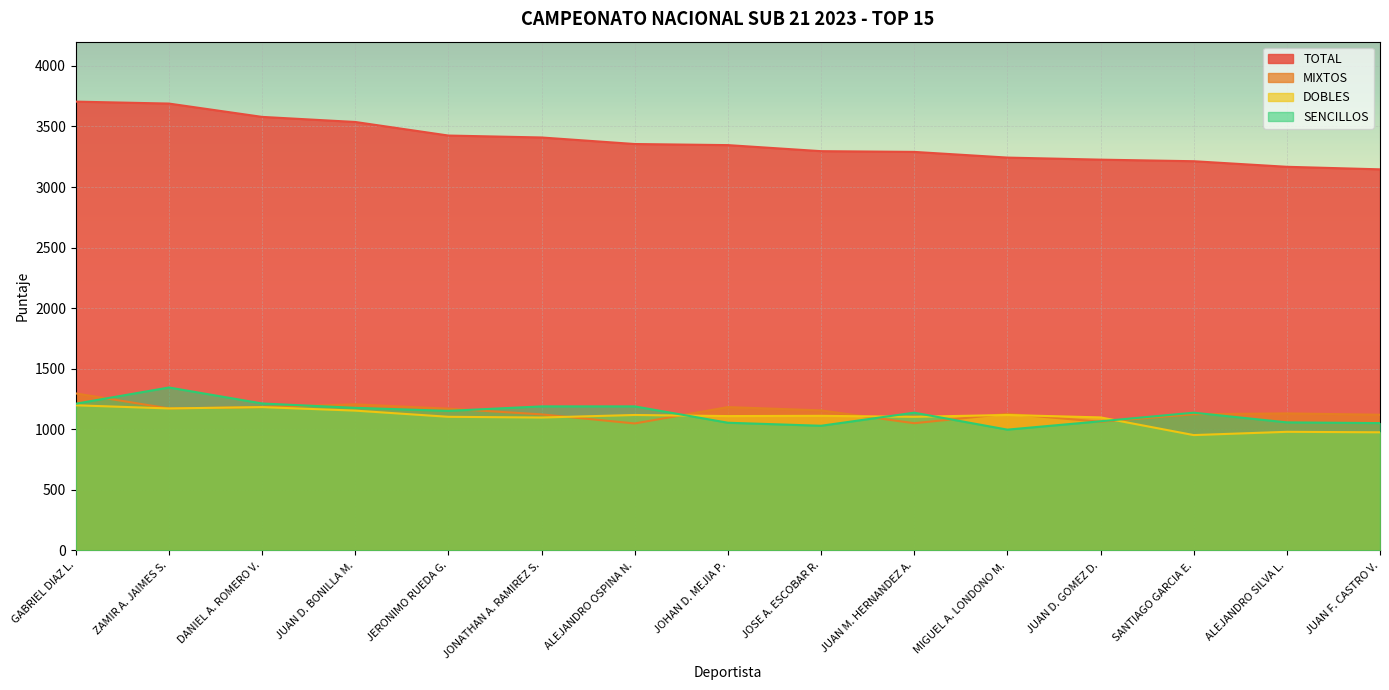

At which category does MIXTOS reach its first local valley?

ZAMIR A. JAIMES S.